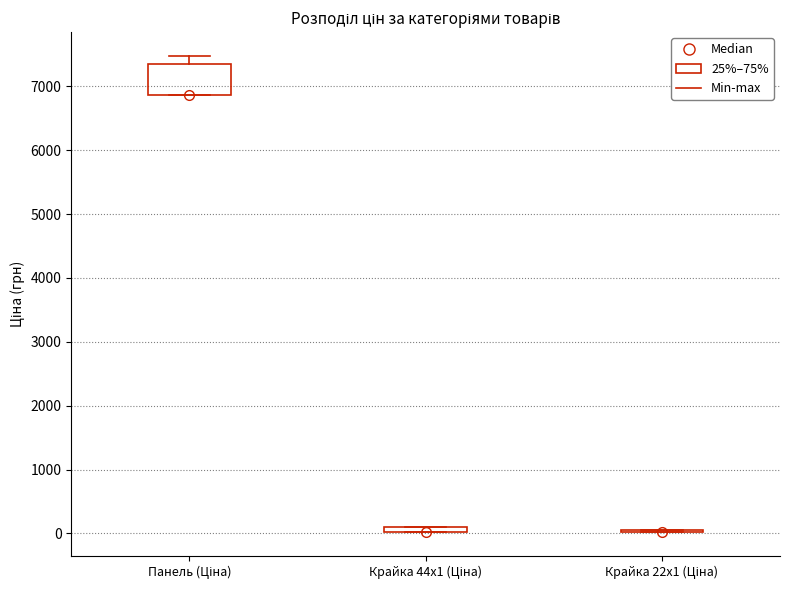

Where is the upper edge of the box for Крайка 44x1 (Ціна) on the y-axis? The values are not printed on the chart, so give them approximately, as read against the axis.

100